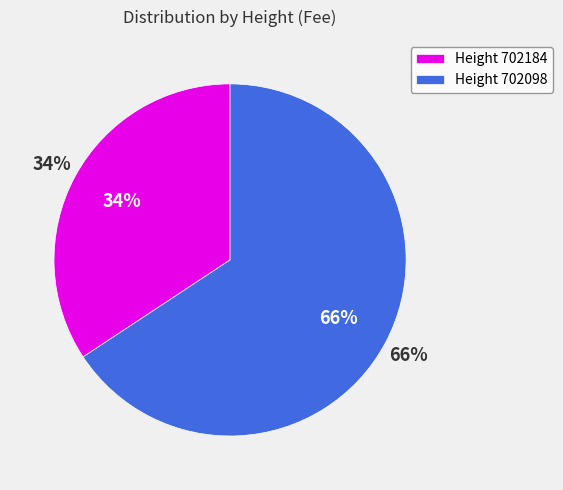

What percentage is the 702184 slice, to the nearest percent?

34%